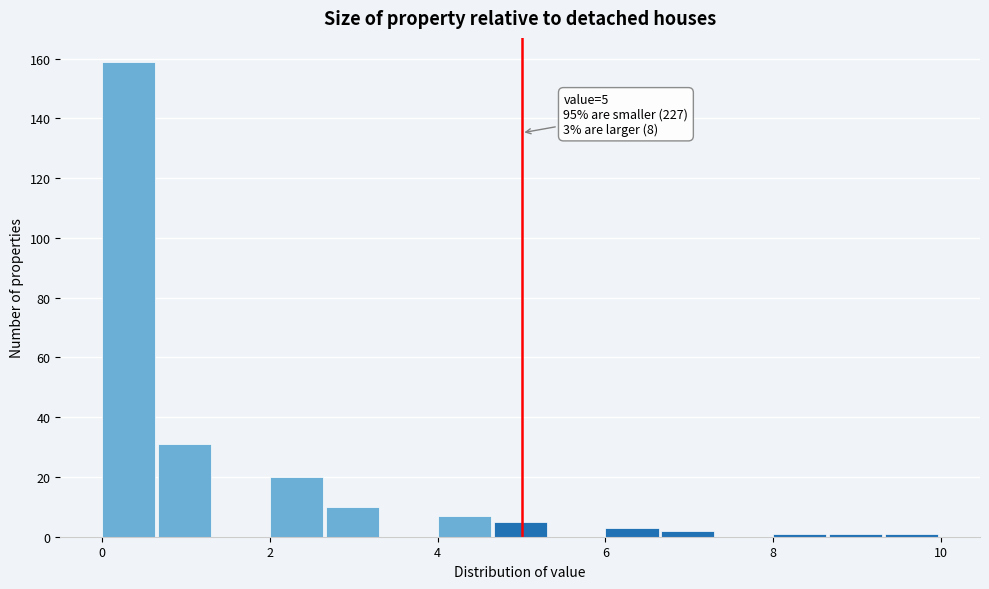

Read against the x-axis, roughly where is the centre of the tallest bar?

0.4